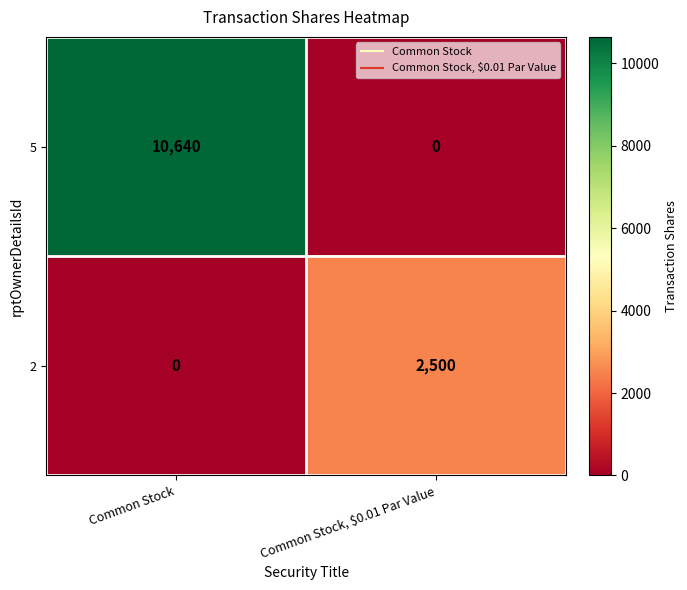

What is the difference between the maximum and minimum values in the 5 series?

10640